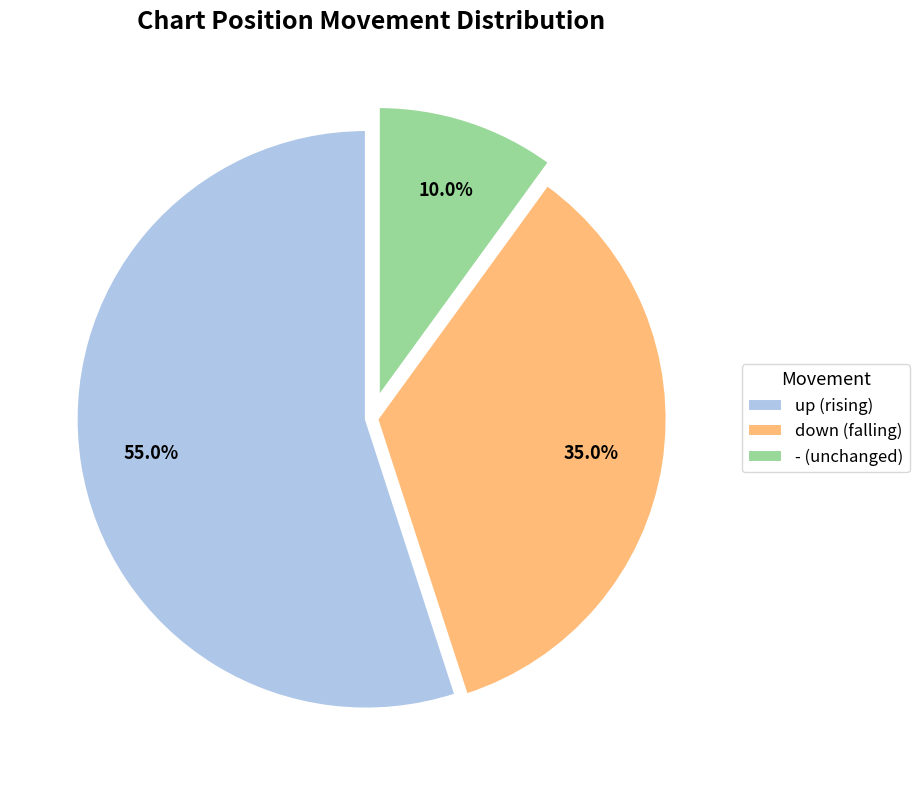

The - slice represents 10% of the pie. True or false?

True